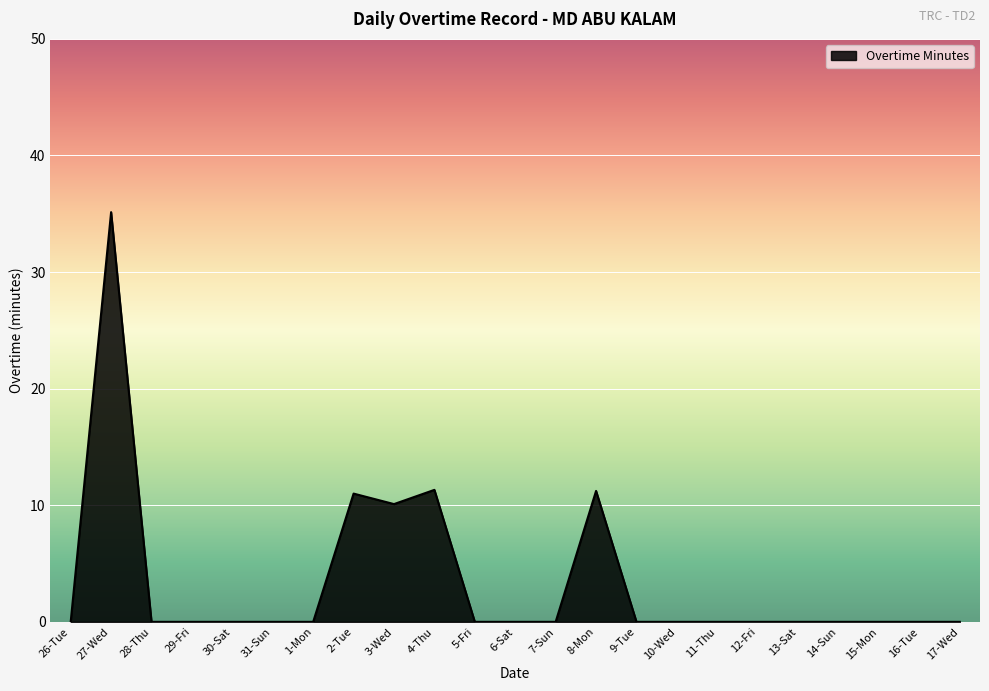

What is the greatest value displayed?

35.1